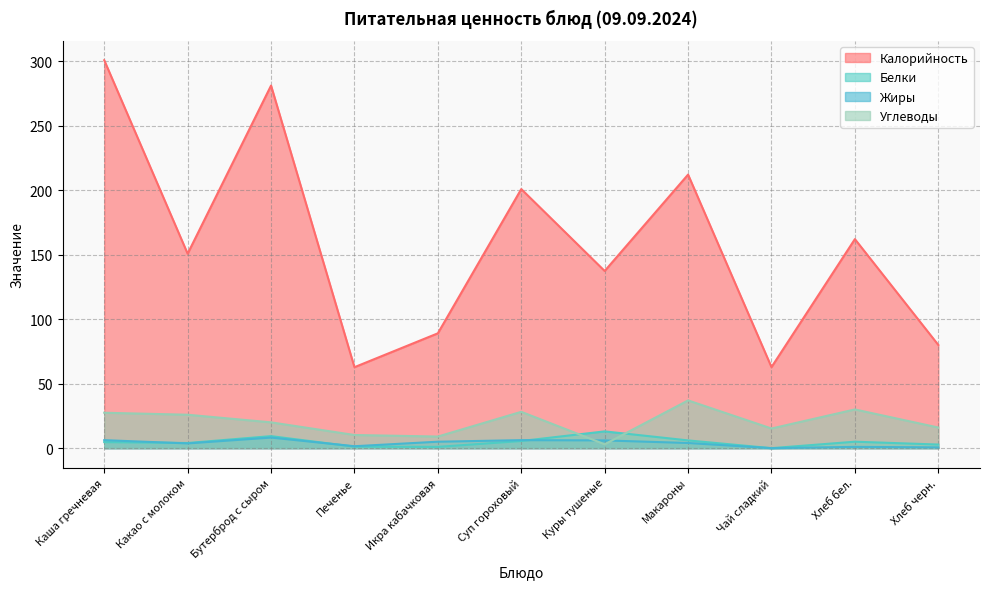

What is the difference between the maximum and second lowest values in the Калорийность series?

237.8